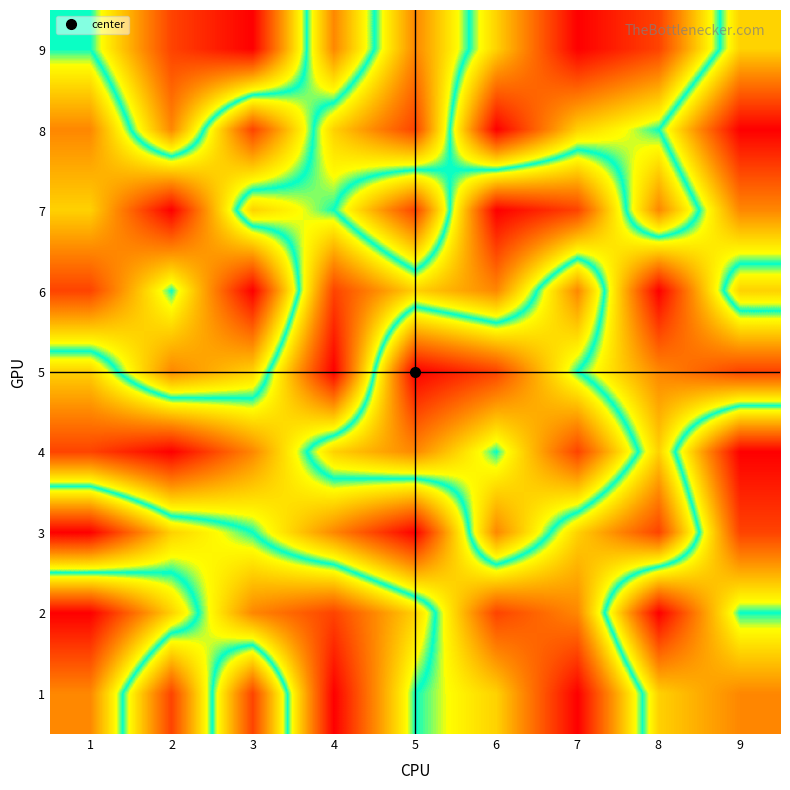

Reading left to right, what are all the values shown in this chart?

9: 1=5	2=2	3=1	4=7	5=3	6=6	7=9	8=8	9=4
8: 1=7	2=3	3=8	4=4	5=2	6=9	7=6	8=5	9=1
7: 1=6	2=9	3=4	4=5	5=8	6=1	7=2	8=7	9=3
6: 1=8	2=5	3=9	4=2	5=4	6=3	7=7	8=1	9=6
5: 1=4	2=7	3=6	4=1	5=9	6=8	7=5	8=3	9=2
4: 1=2	2=1	3=3	4=6	5=7	6=5	7=8	8=4	9=9
3: 1=9	2=6	3=5	4=3	5=1	6=7	7=4	8=2	9=8
2: 1=1	2=4	3=7	4=8	5=6	6=2	7=3	8=9	9=5
1: 1=3	2=8	3=2	4=9	5=5	6=4	7=1	8=6	9=7